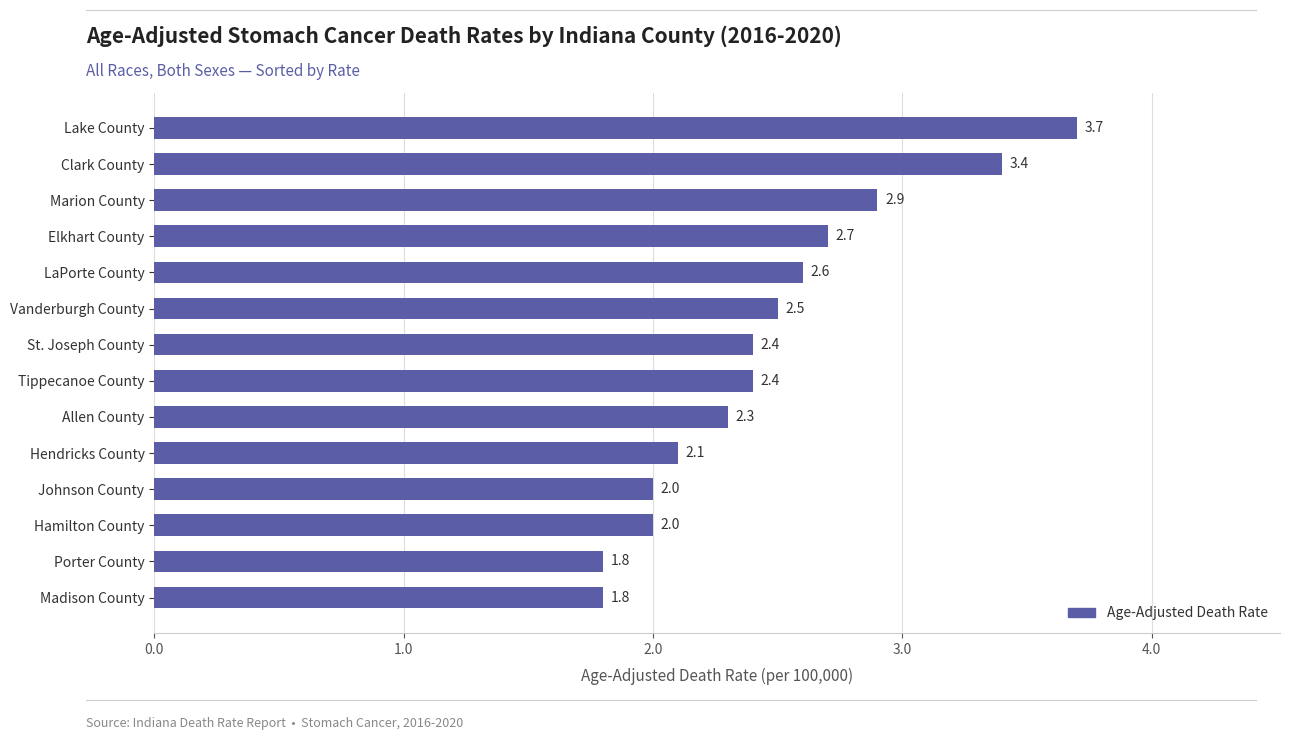

What is the difference between the second highest and second lowest values?

1.6